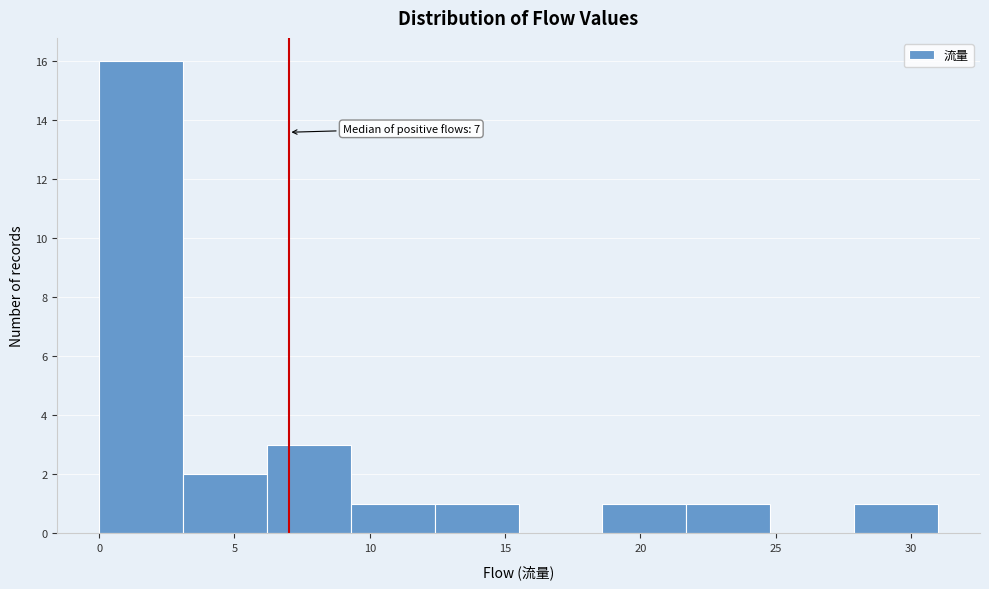

Which range on the x-axis has the tallest bar?

0.0 to 3.1